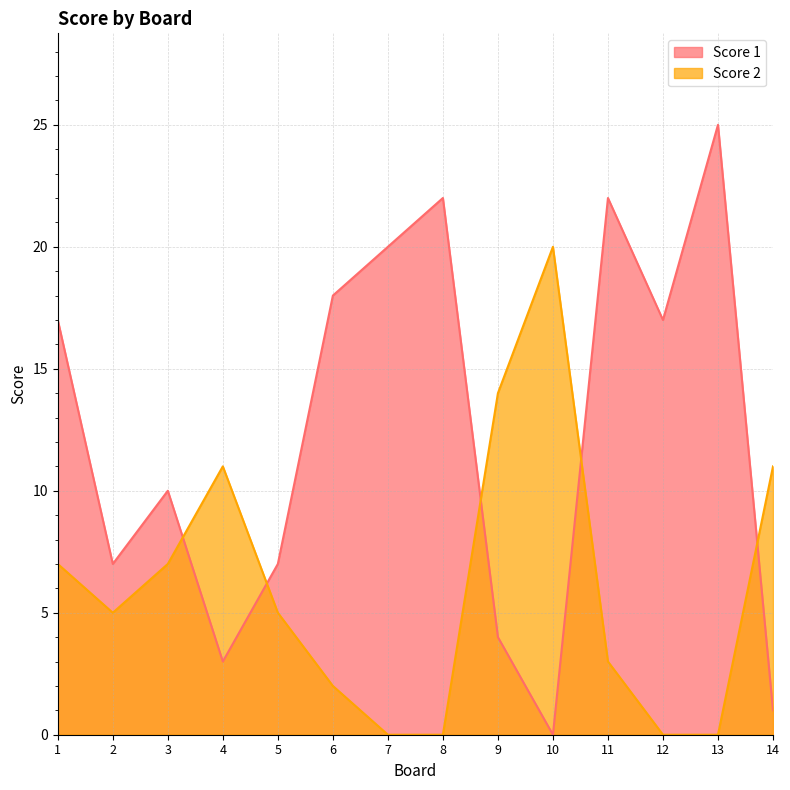

The Score 1 series shows 22 at 11. True or false?

True